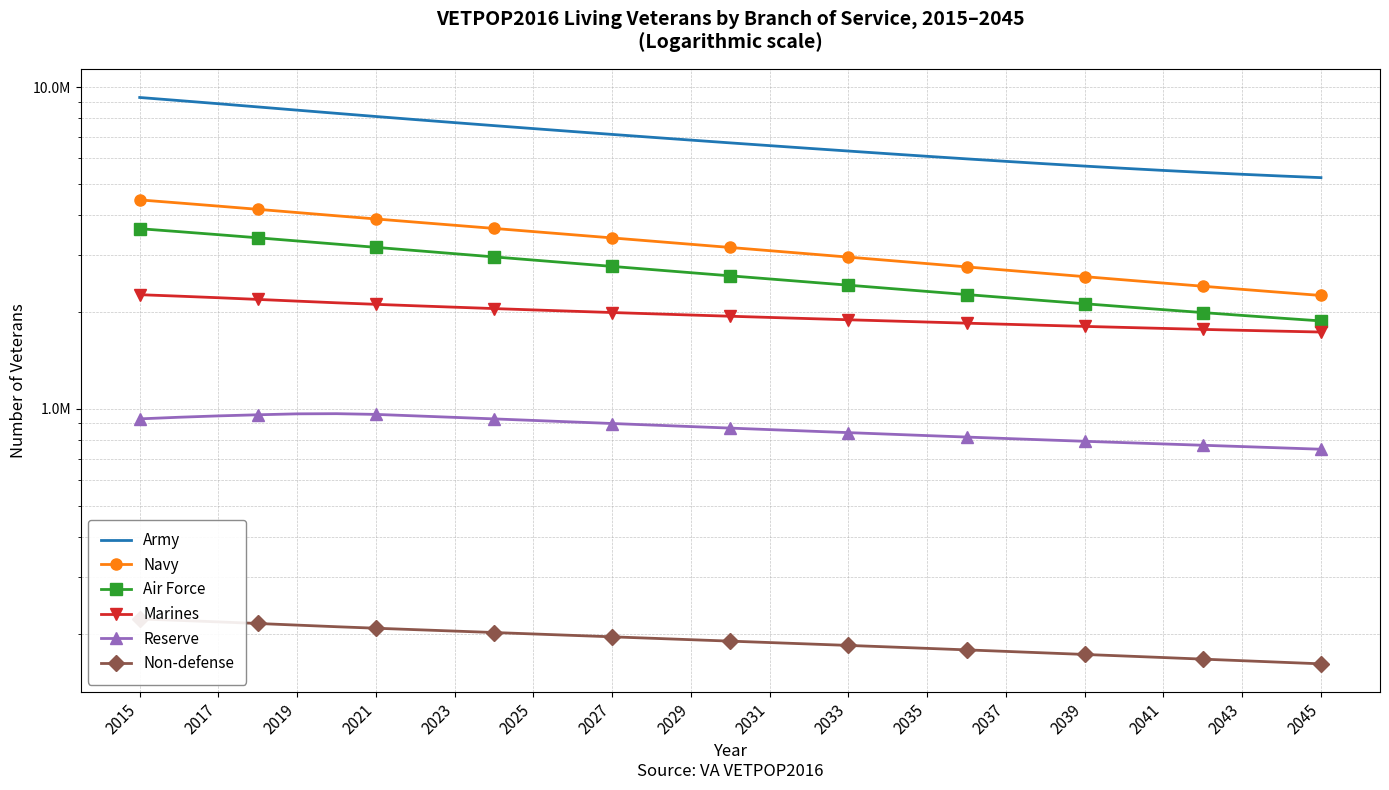

What is the value of the Air Force point at the 22nd from the left?

2264607.7